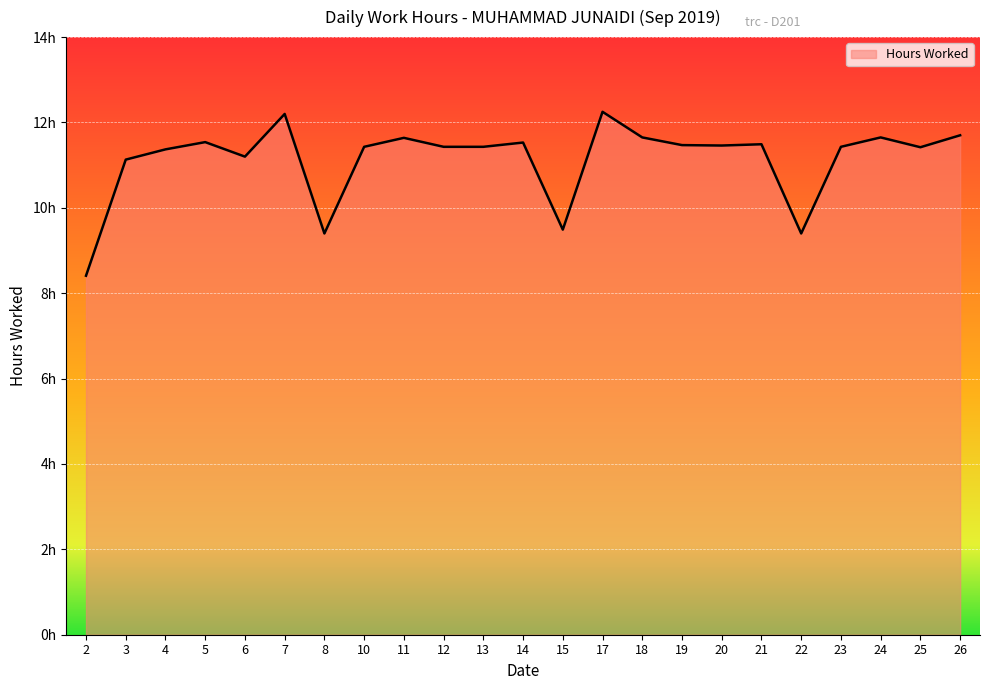

Is this an area chart (filled region under the line)?

Yes